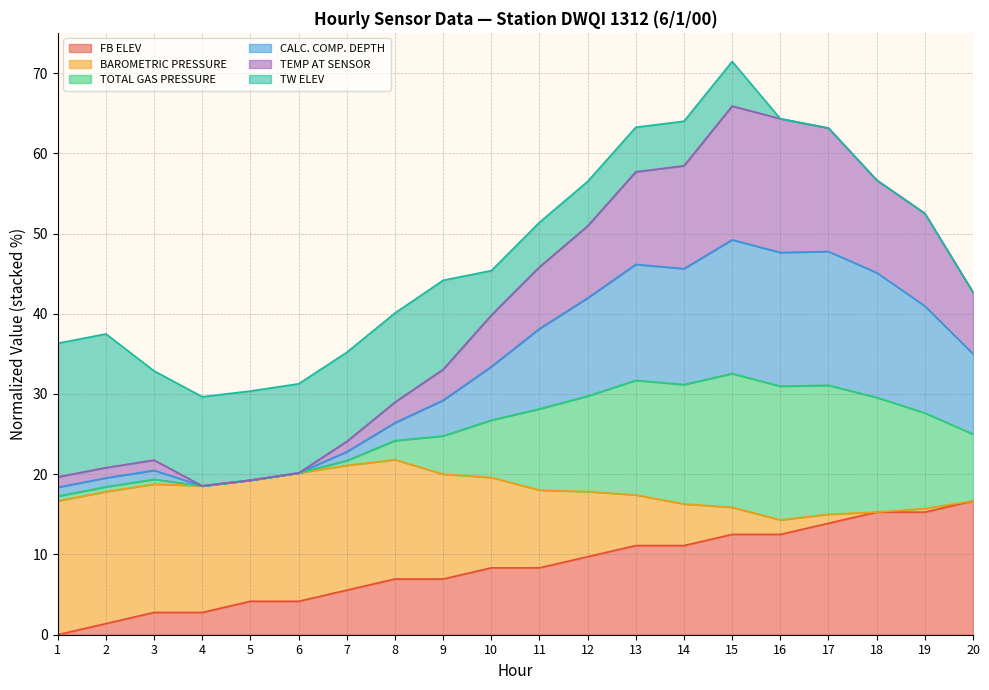

What is the sum of the FB ELEV values at 16 and 5?

16.7